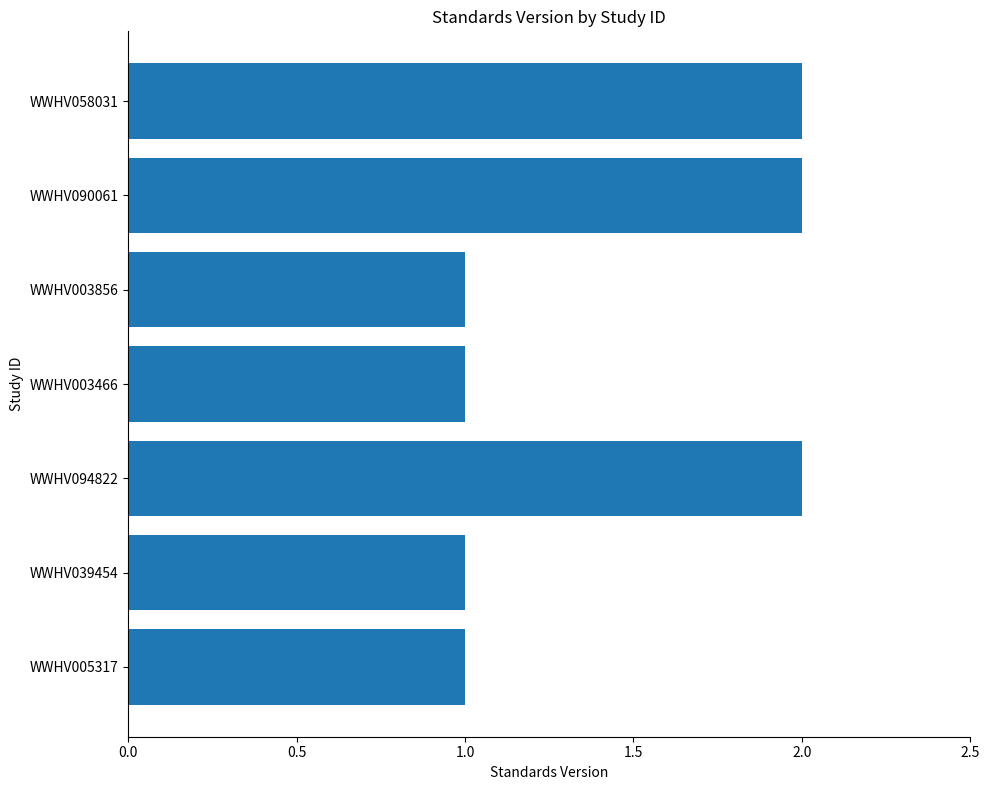

Is it true that the value at WWHV094822 is 3?

False